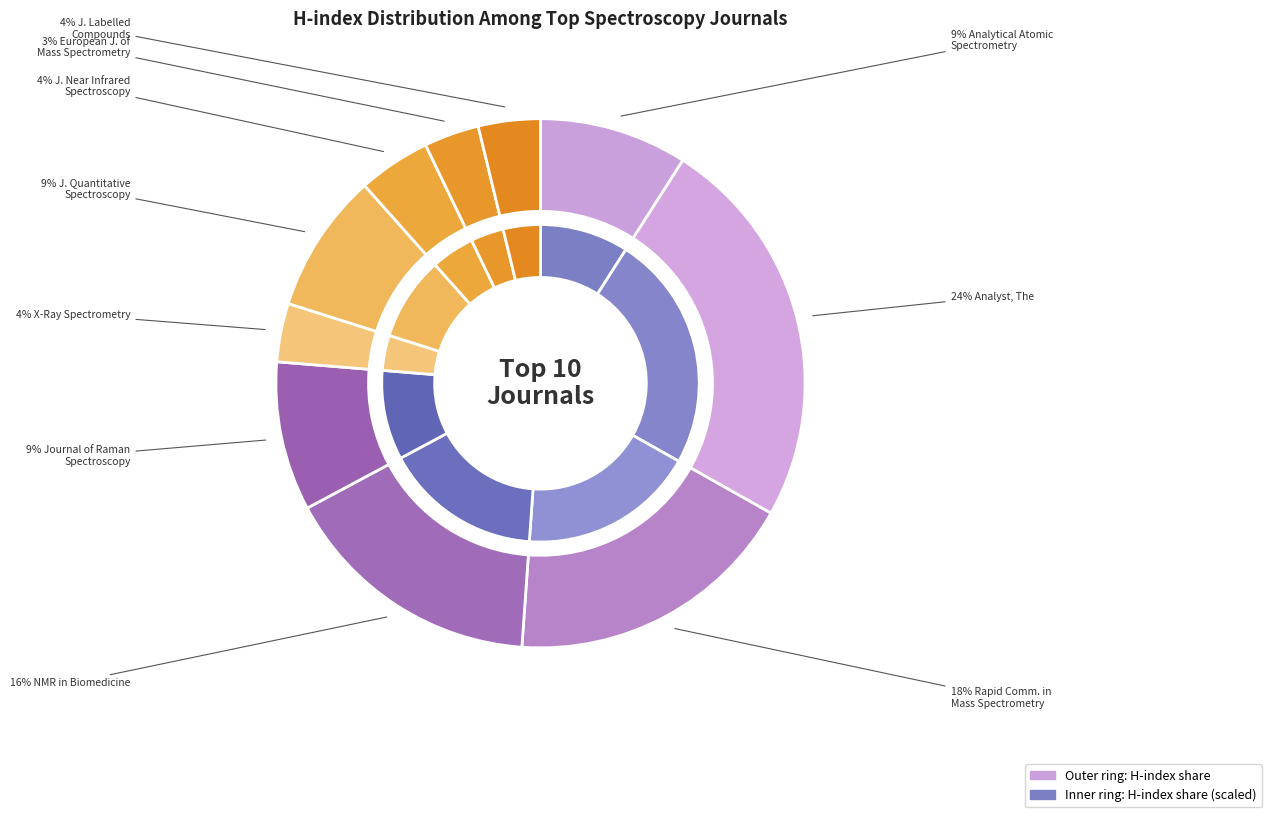

Which slice is the largest?

Analyst, The